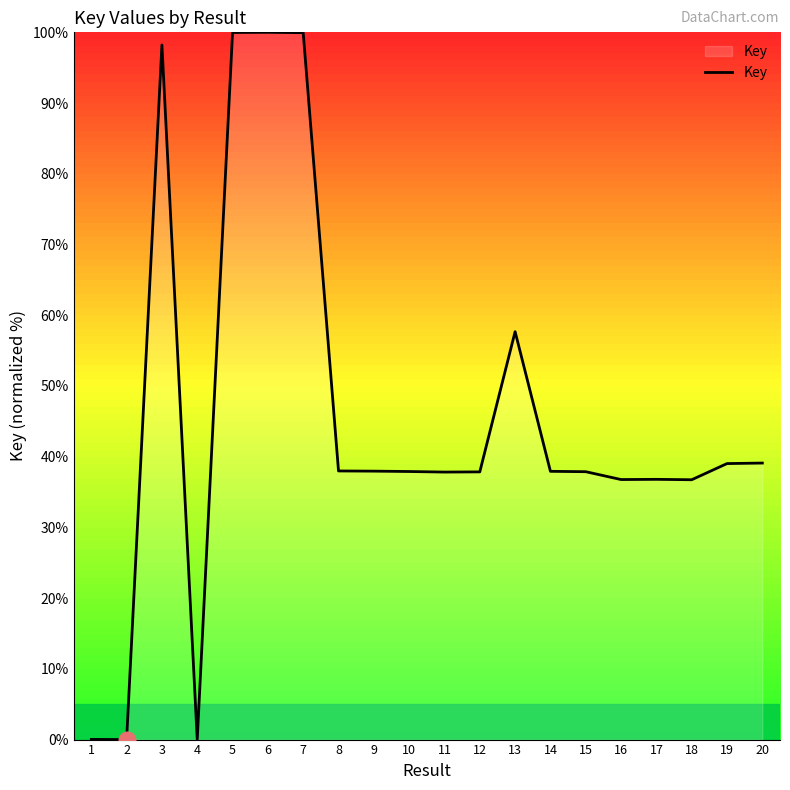

What is the difference between the values at 19 and 1?

39.0